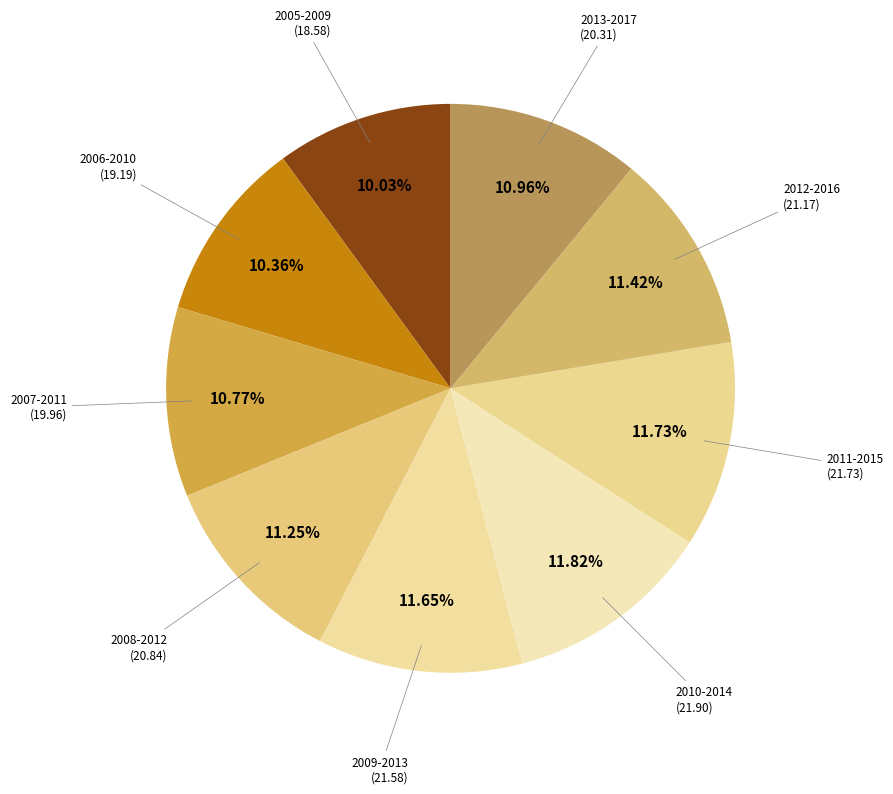

How many segments does this pie chart have?

9